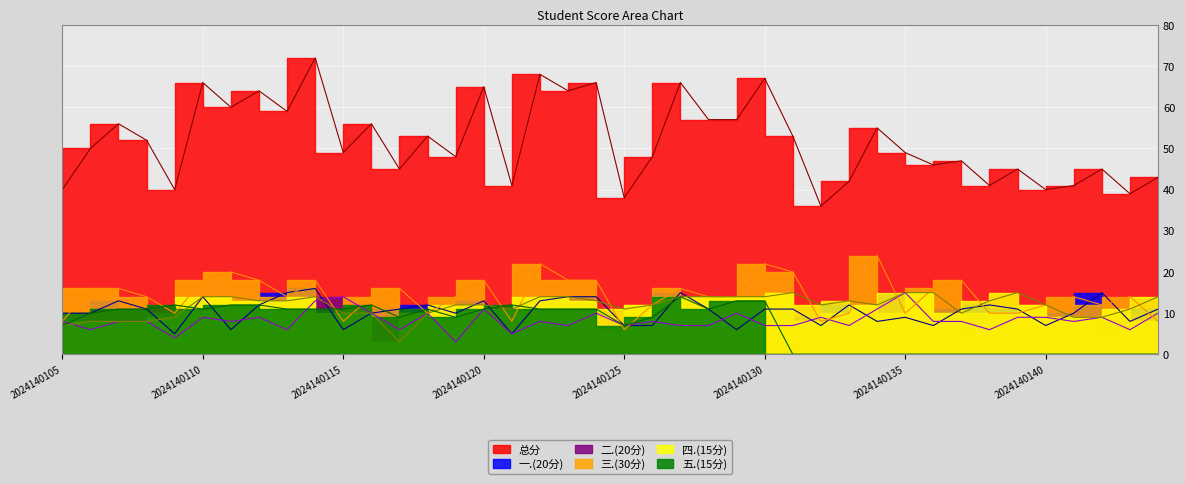

What is the difference between the highest and lowest values at 2024140137?

47